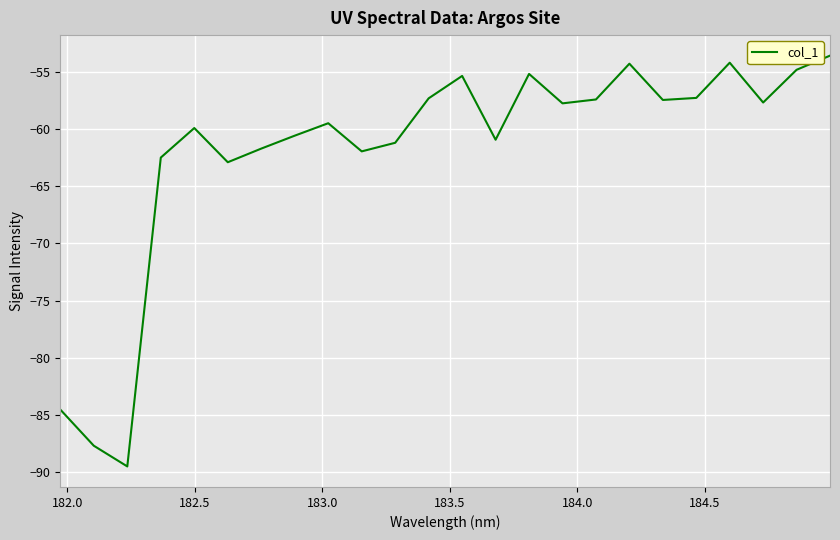

How many interior local peaks (higher than both neighbors) does the data have?

6